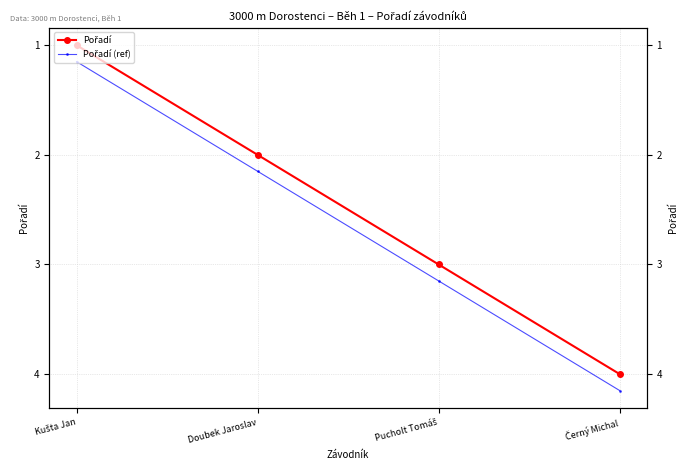

True or false: Pořadí and Pořadí (ref) intersect in this chart.

False